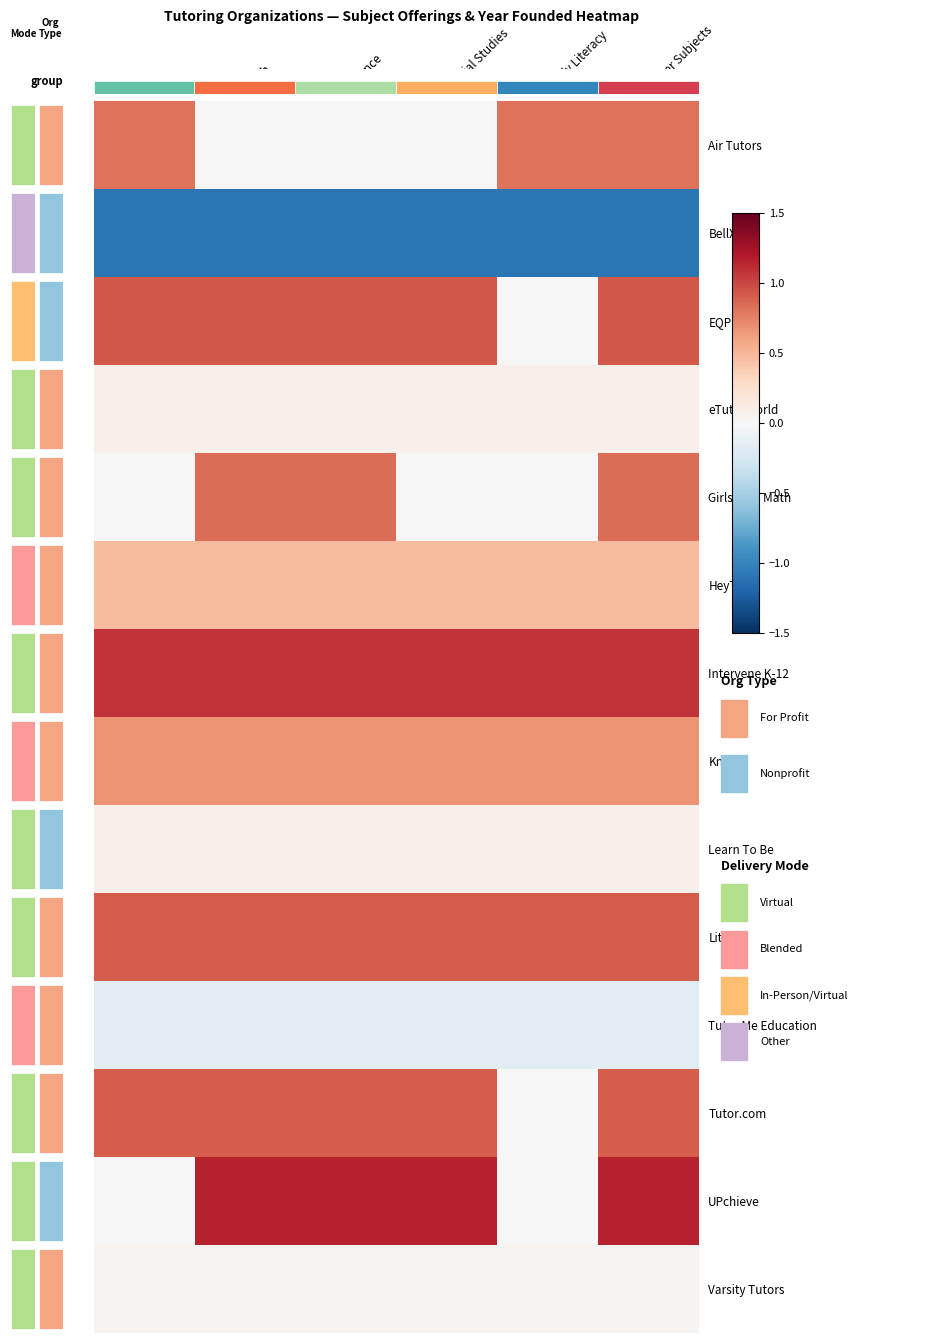

The value of Girls Who Math at Science is 0.8. True or false?

True